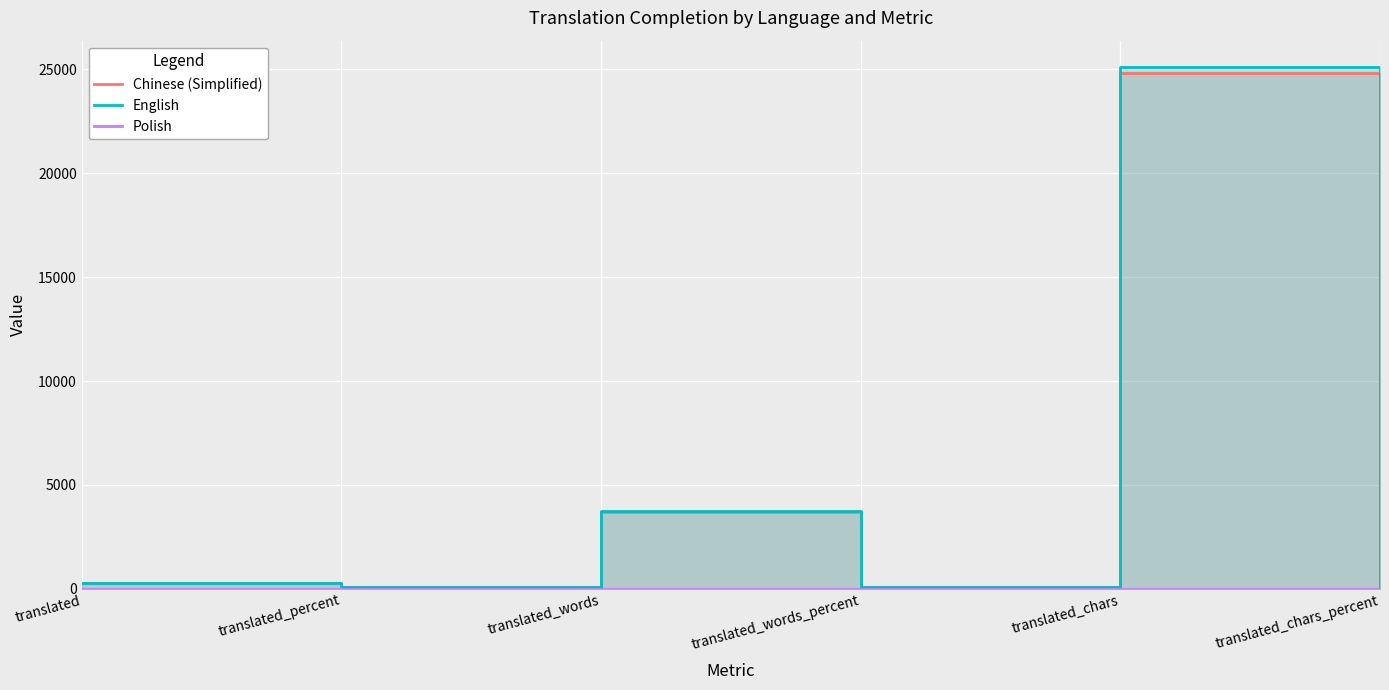

At which label does English reach its minimum?

translated_percent